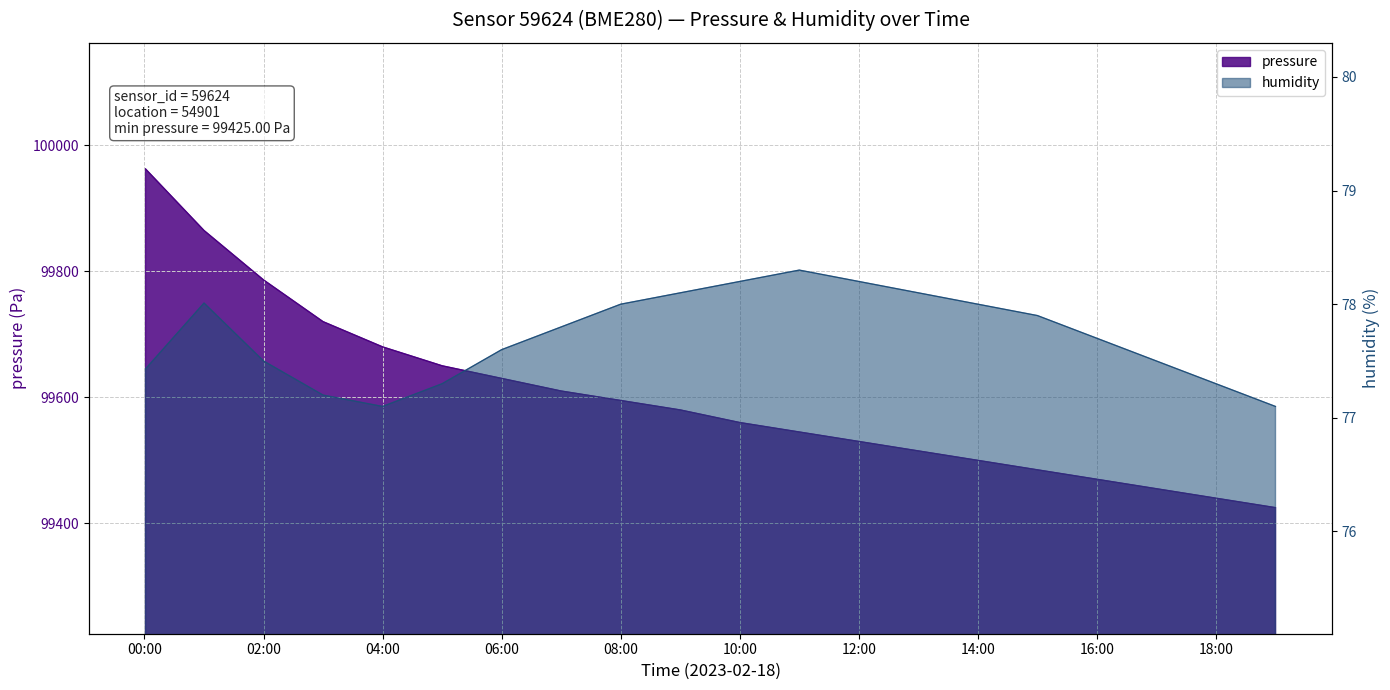

Which category has the highest value in the humidity series?

11:00